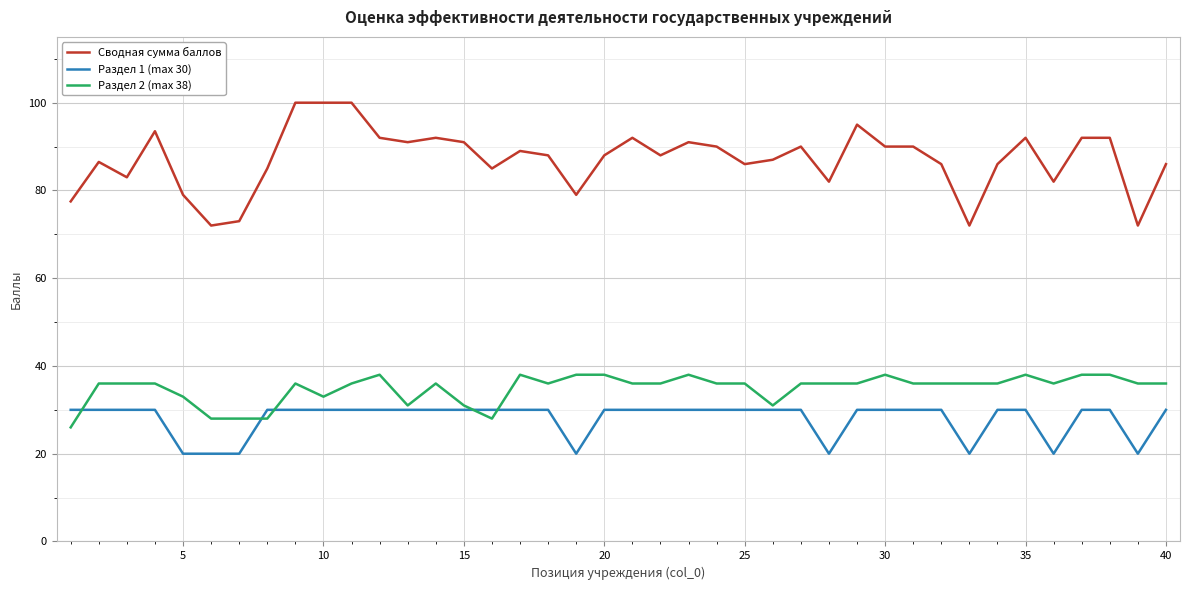

What is the difference between the maximum and second lowest values in the Сводная сумма баллов series?

28.0